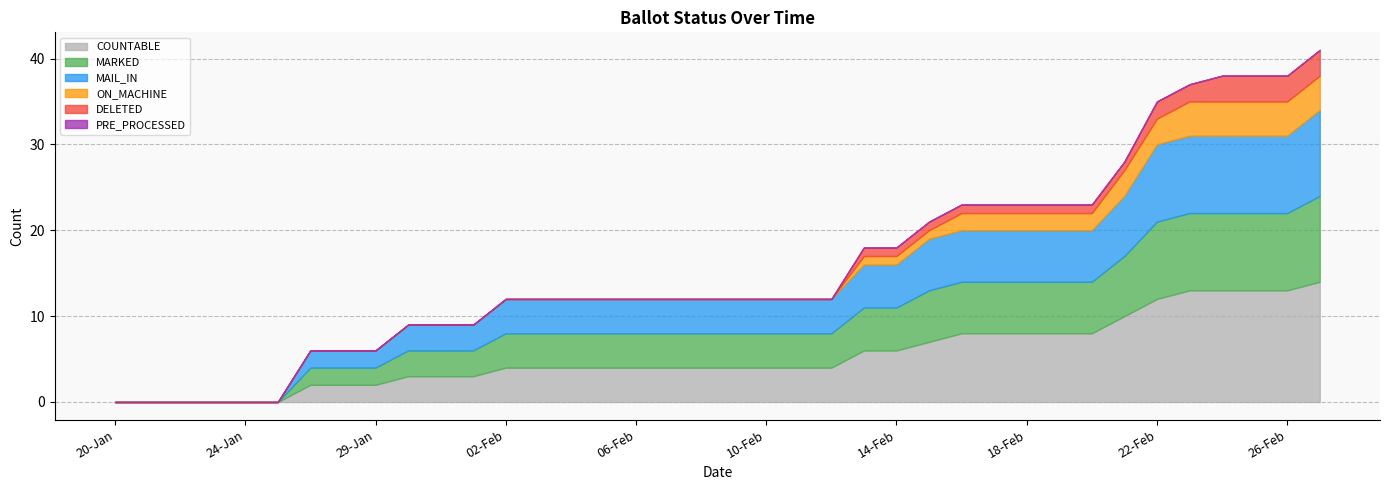

Which series changed the most between 22-Jan and 14-Feb?

COUNTABLE